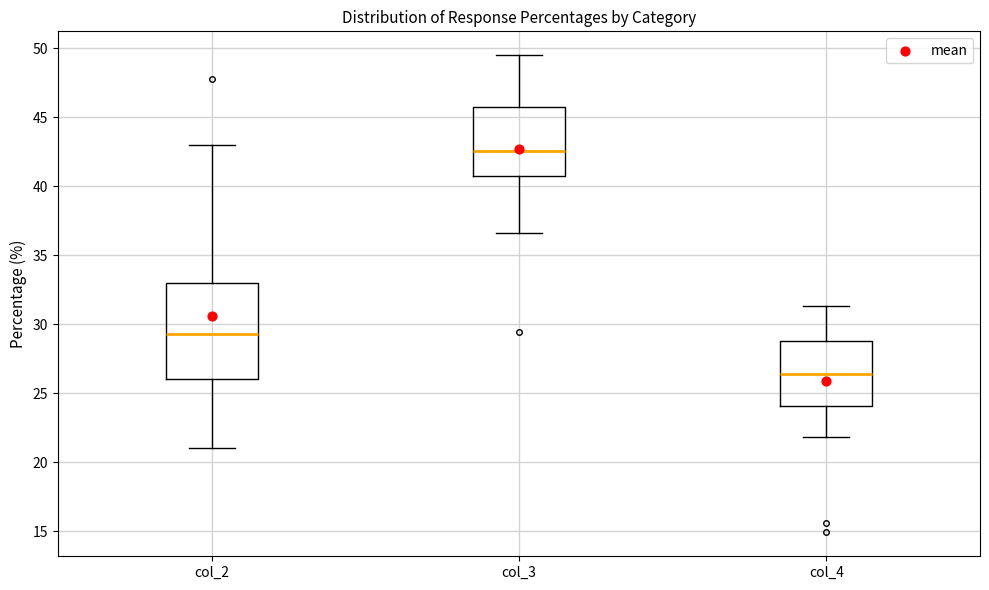

Reading left to right, transcribe this box plot: for each box, give where its median line is, the range the box spans, and where its two whiskers end, as read against the y-axis. The values are not printed on the chart, so give them approximately, as read against the axis.

col_2: median 29.5, box 26.0 to 33.0, whiskers 21.0 to 43.0
col_3: median 42.5, box 41.0 to 46.0, whiskers 36.5 to 49.5
col_4: median 26.5, box 24.0 to 29.0, whiskers 22.0 to 31.5